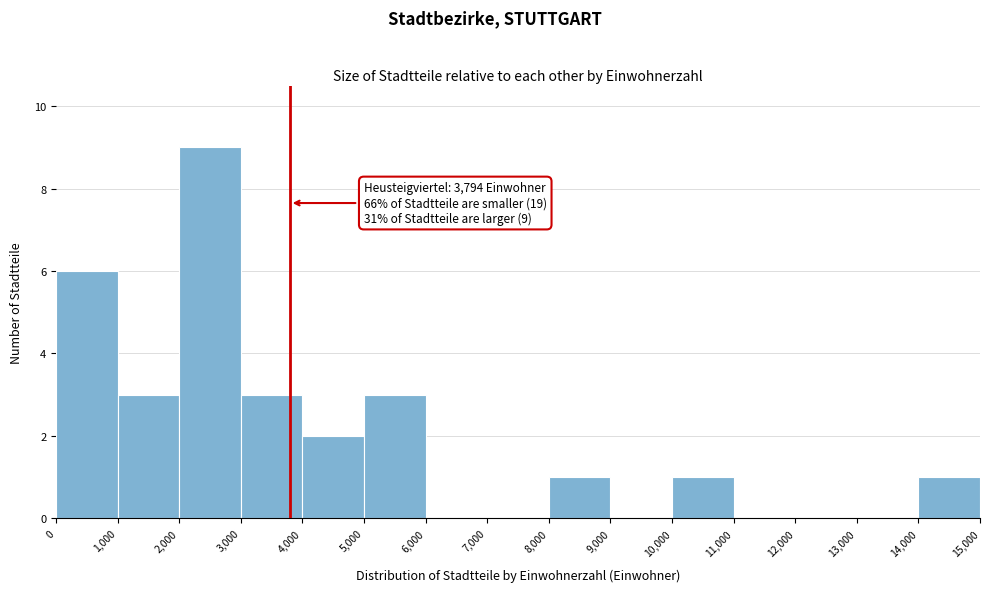

Which range on the x-axis has the tallest bar?

2,000 to 3,000